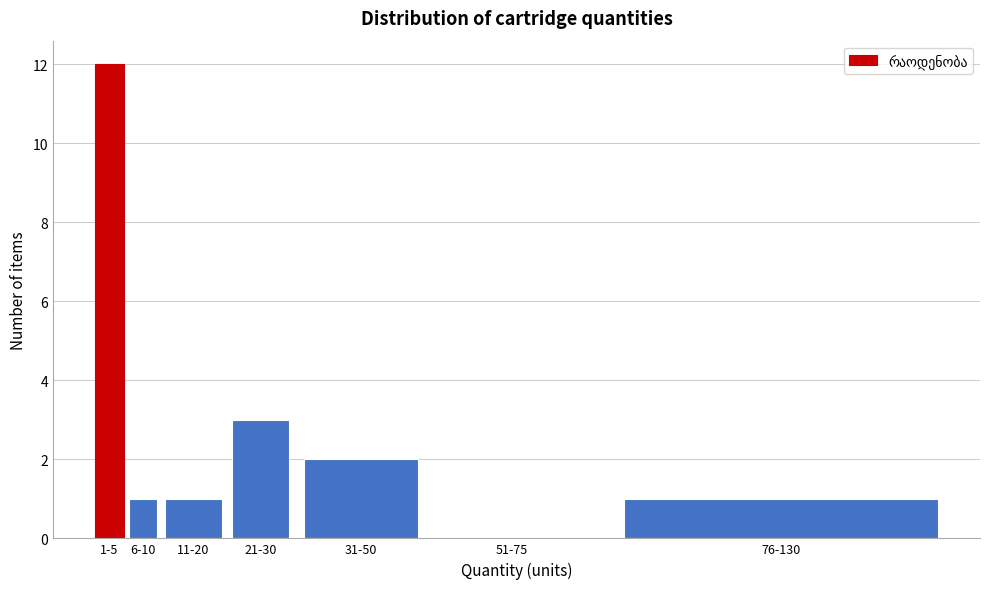

Reading left to right, extract all data points from this chart.

1-5=12	6-10=1	11-20=1	21-30=3	31-50=2	51-75=0	76-130=1